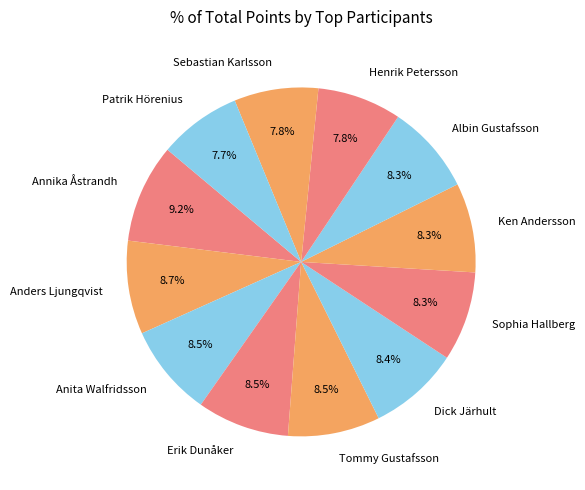

How many segments does this pie chart have?

12